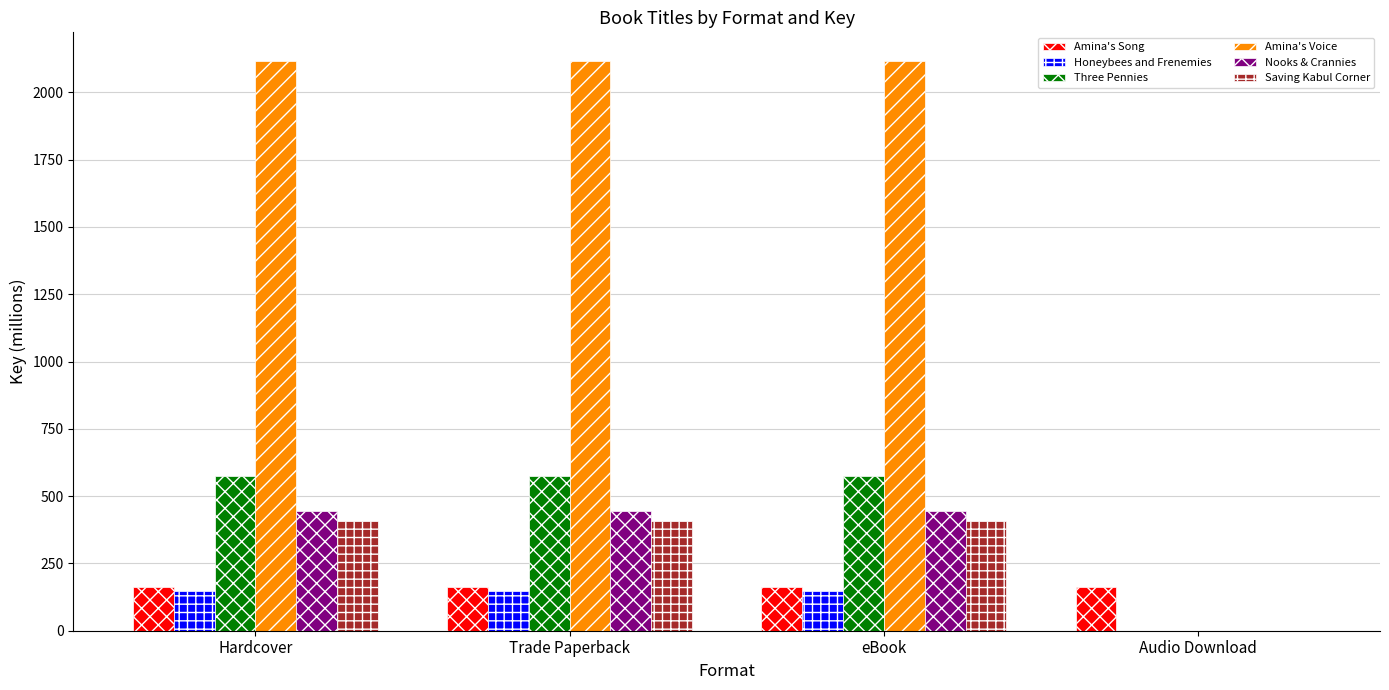

Are the bars horizontal?

No